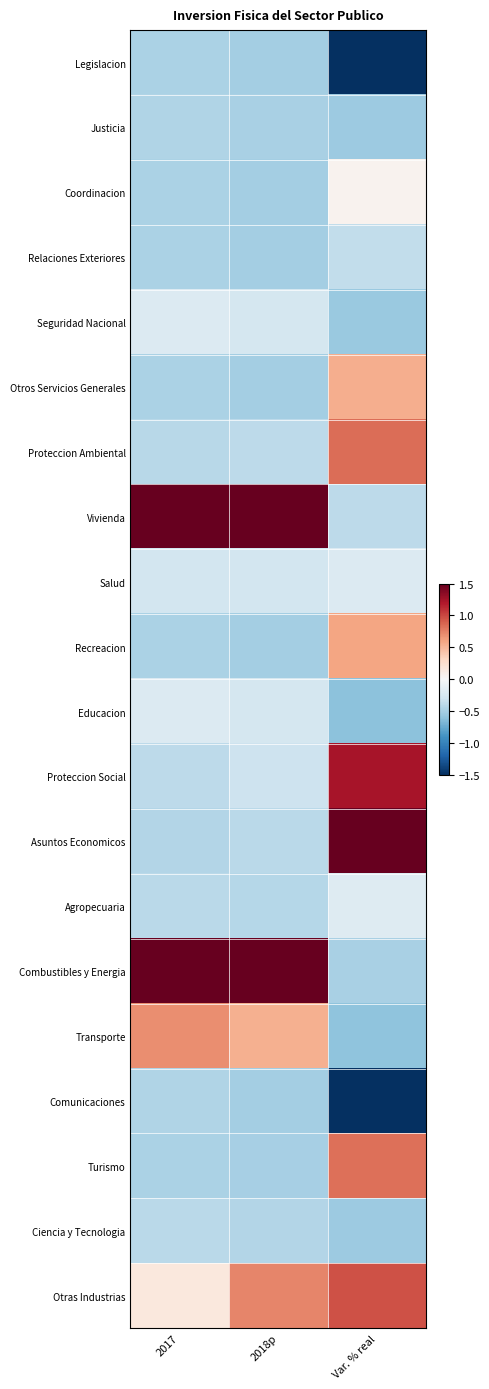

What is the spread (max minus min) of values at 2017?

2.0